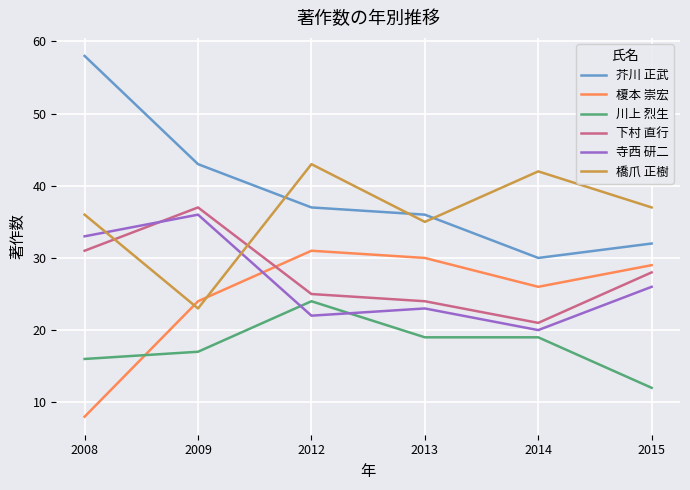

What is the difference between the 下村 直行 values at 2015 and 2008?

3